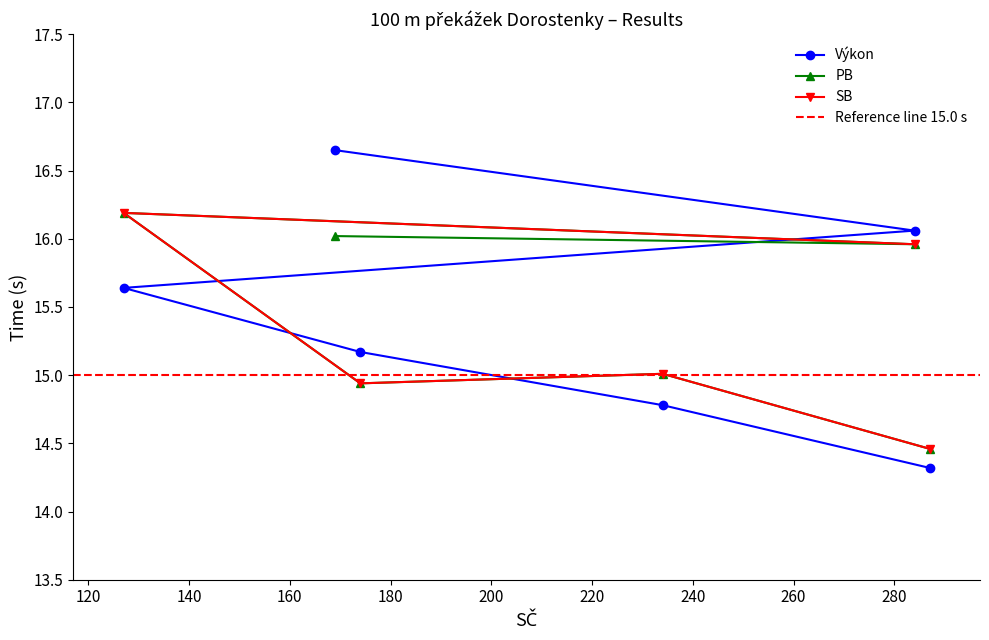

Which series has the largest total across all categories?

Výkon